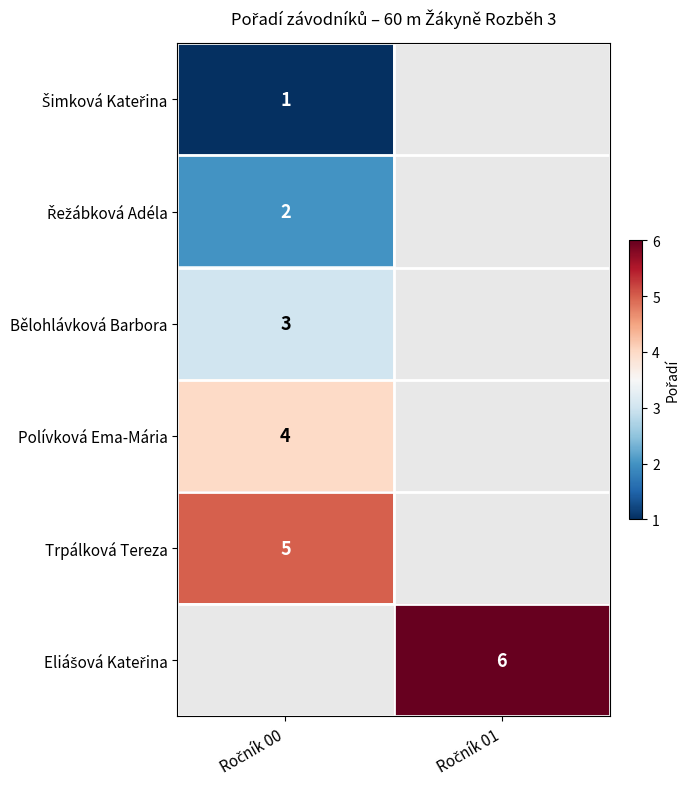

How many series are shown in this chart?

6